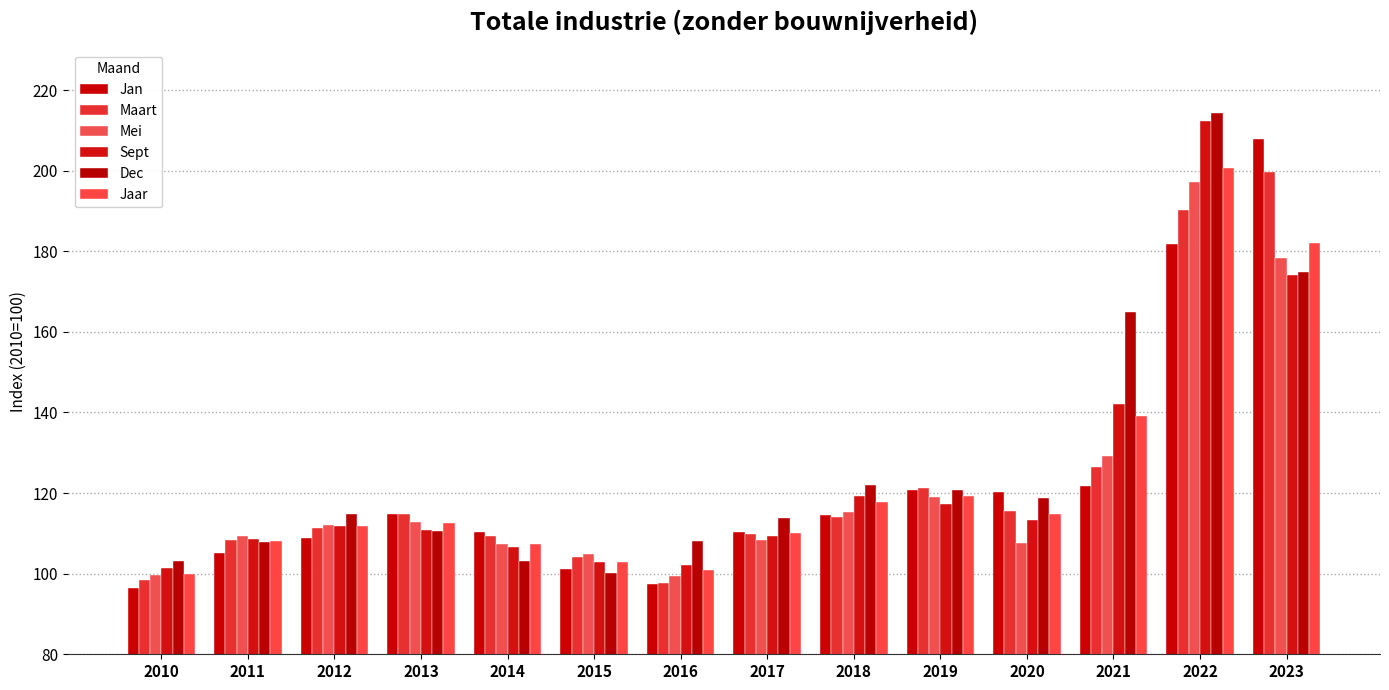

Is it true that Sept equals 295.7 at 2023?

False